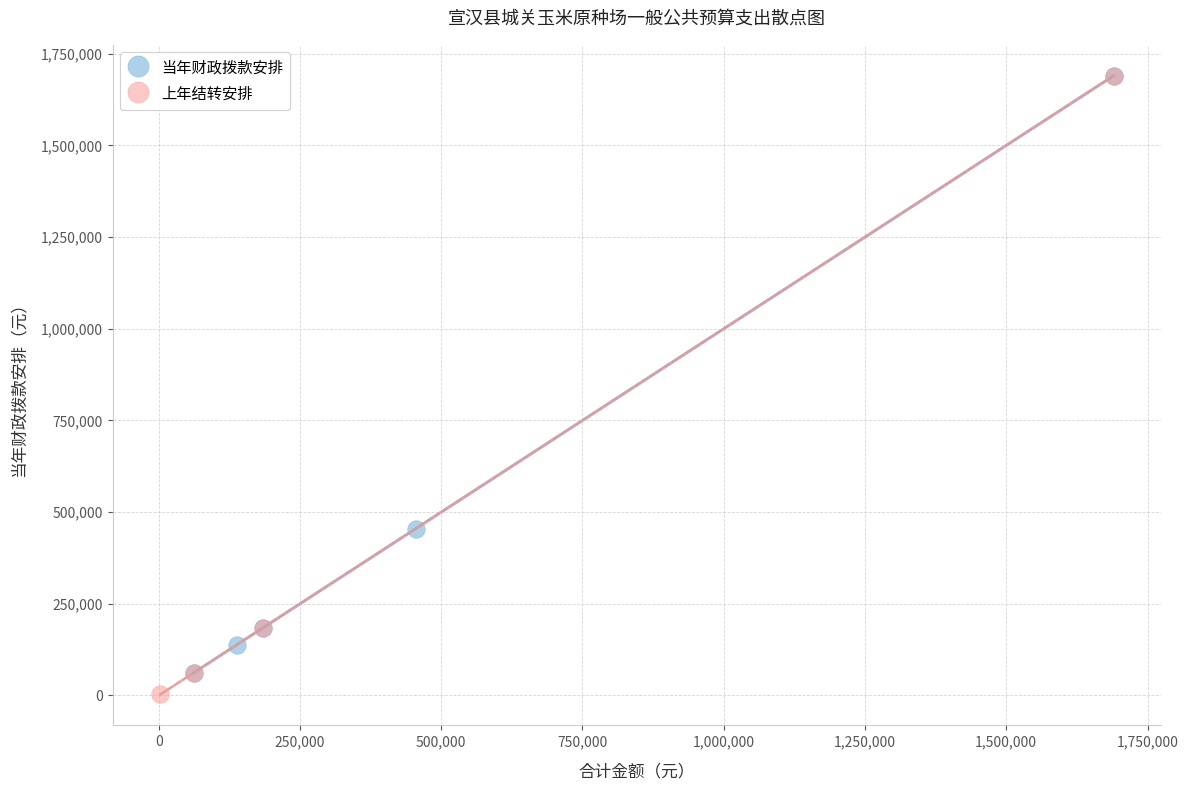

Which series has the largest Y range (max minus min)?

上年结转安排